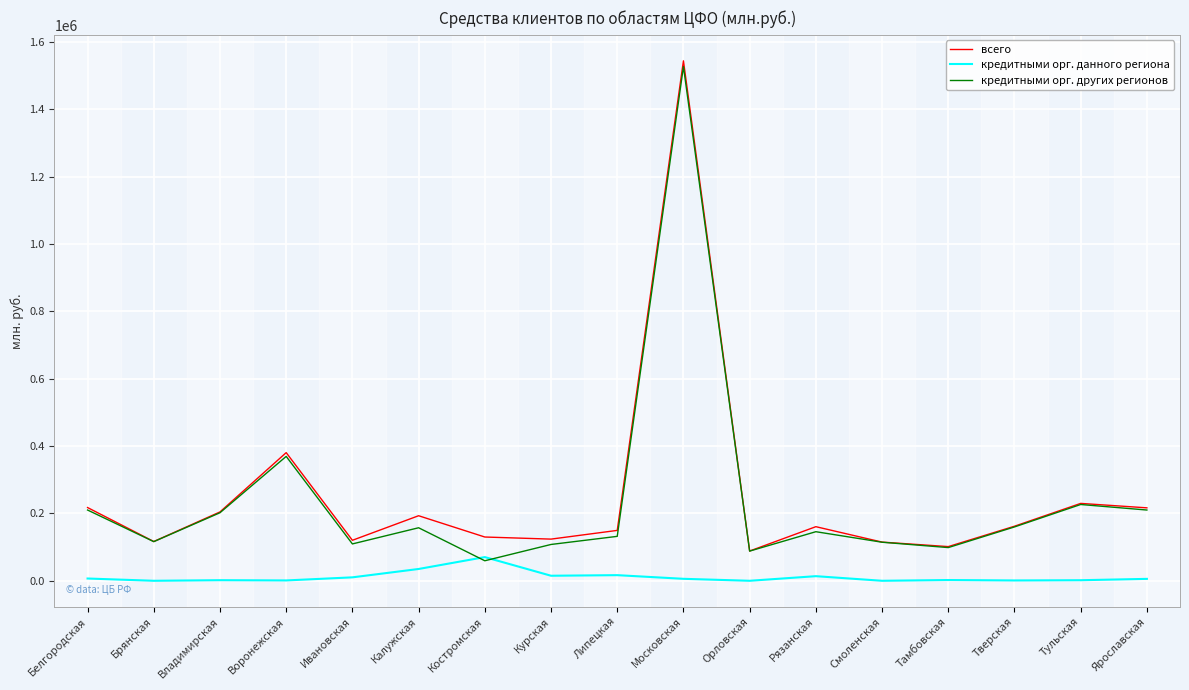

True or false: кредитными орг. данного региона and всего intersect in this chart.

False